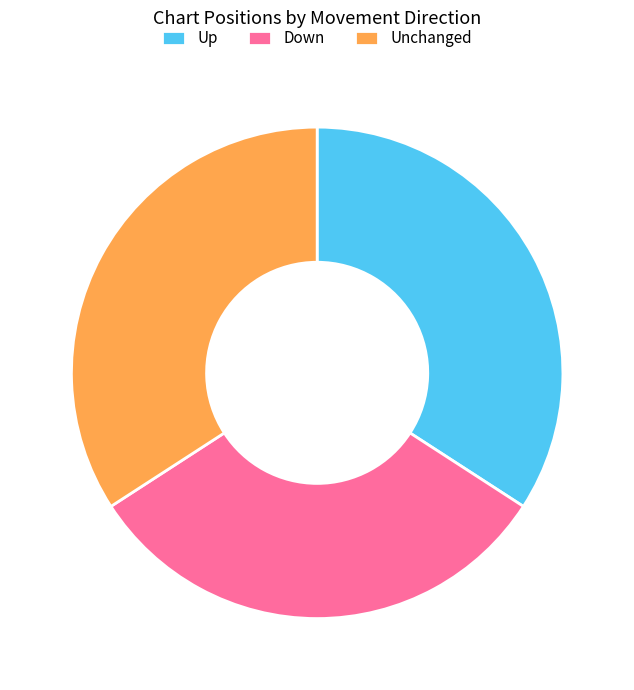

Count the number of slices in the pie.

3